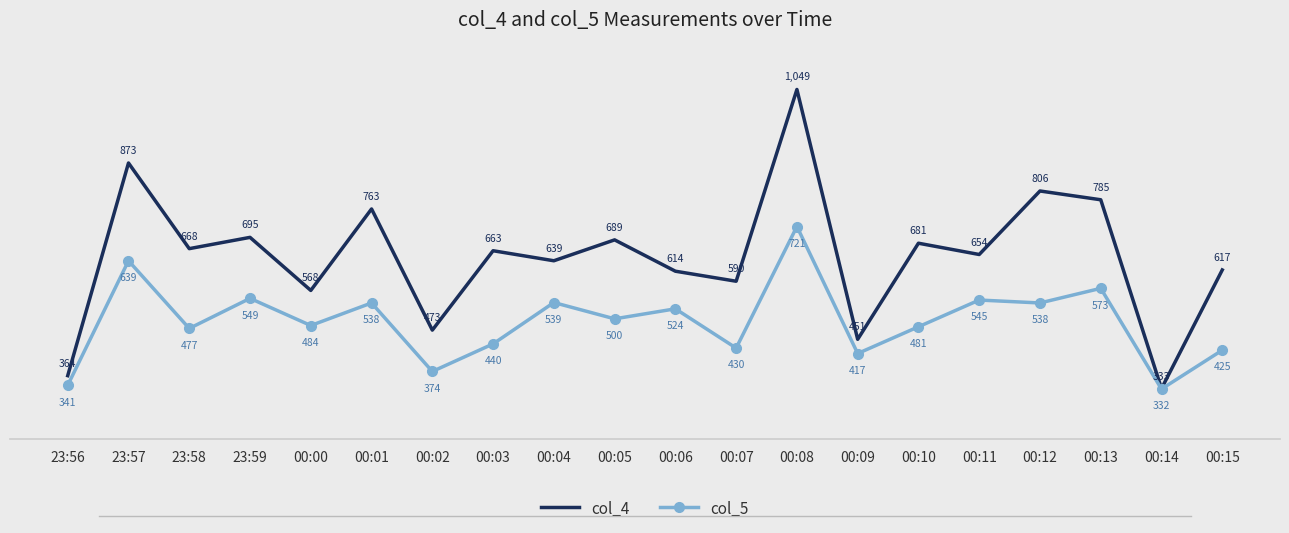

What is the spread (max minus min) of values at 00:12?

268